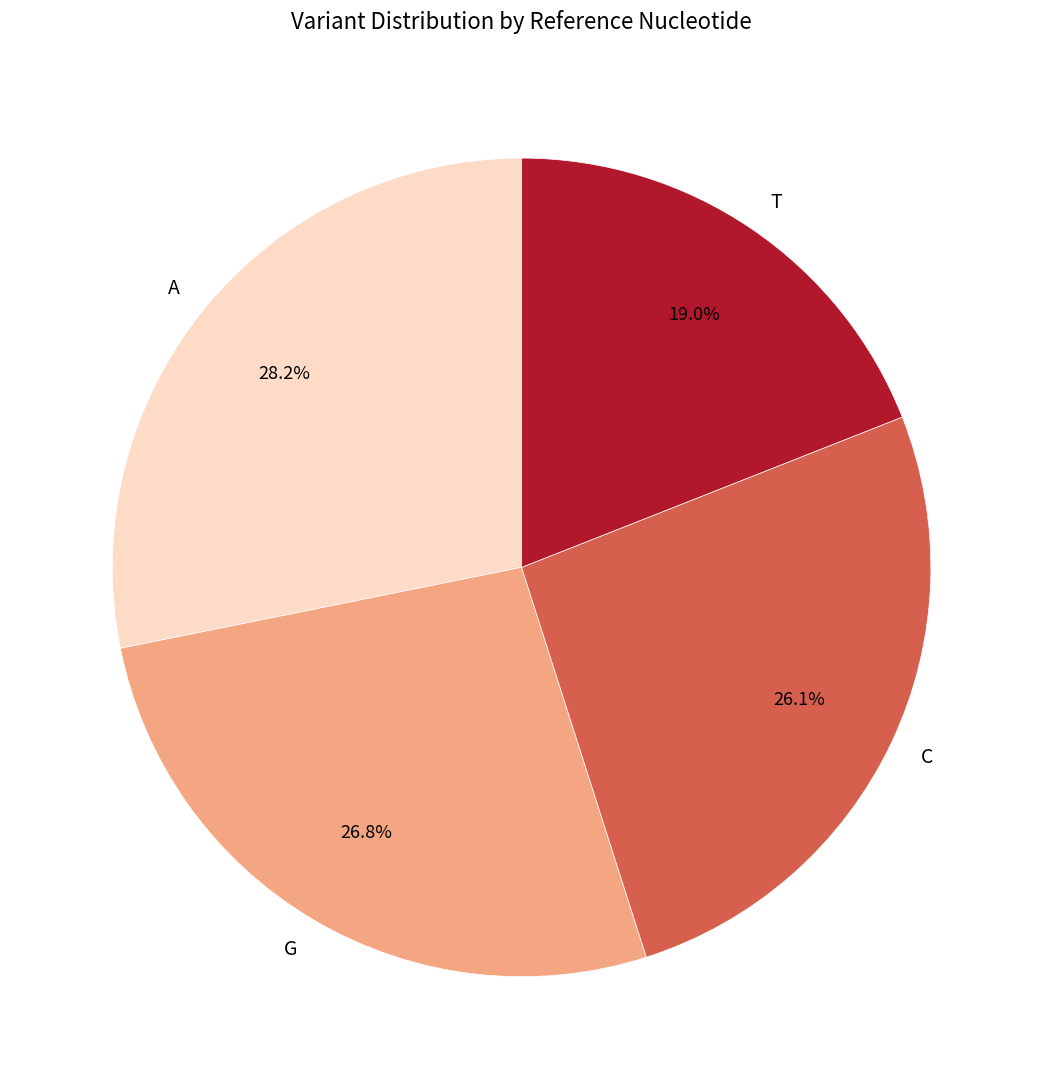

The T slice represents 27% of the pie. True or false?

False